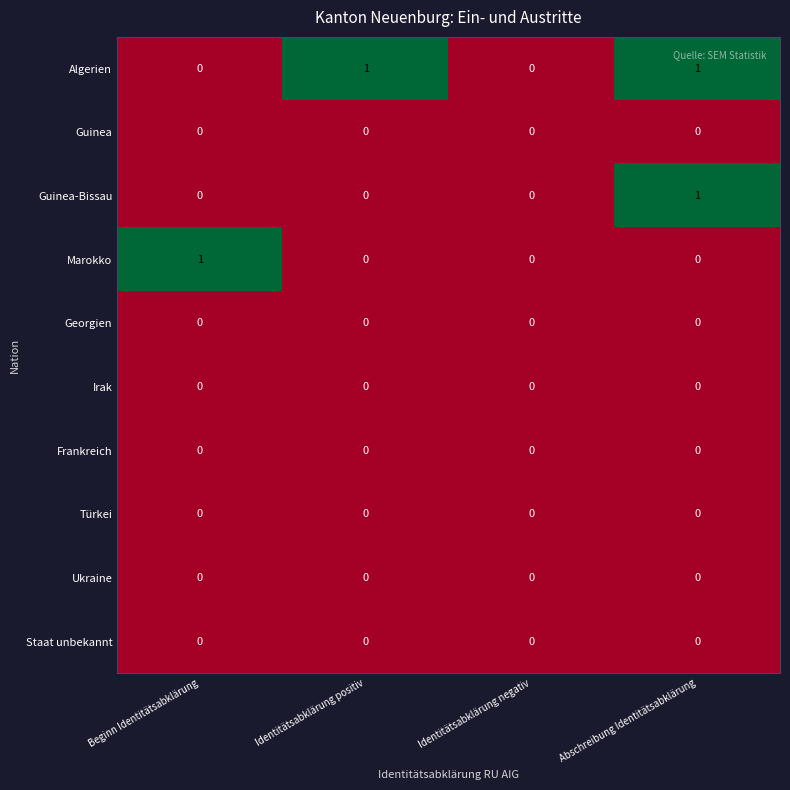

Which series has the largest total across all categories?

Algerien